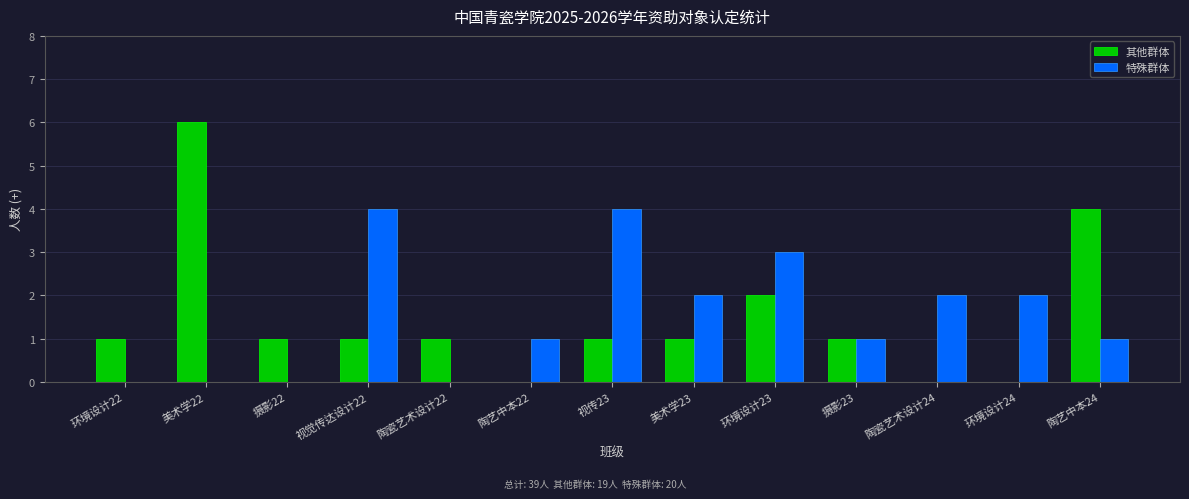

What is the approximate value of 其他群体 at 陶艺中本24?

4